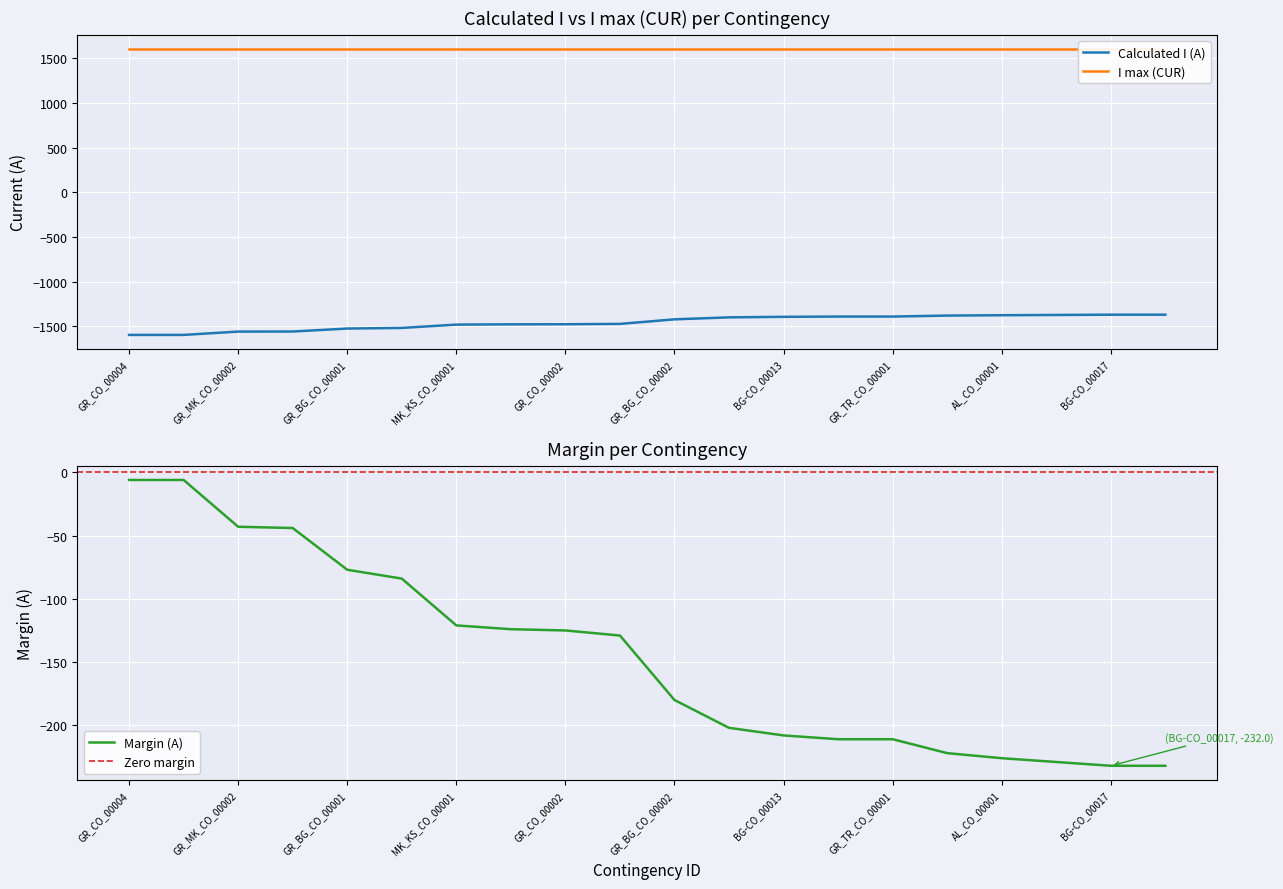

What is the maximum value for Calculated I (A)?

-1368